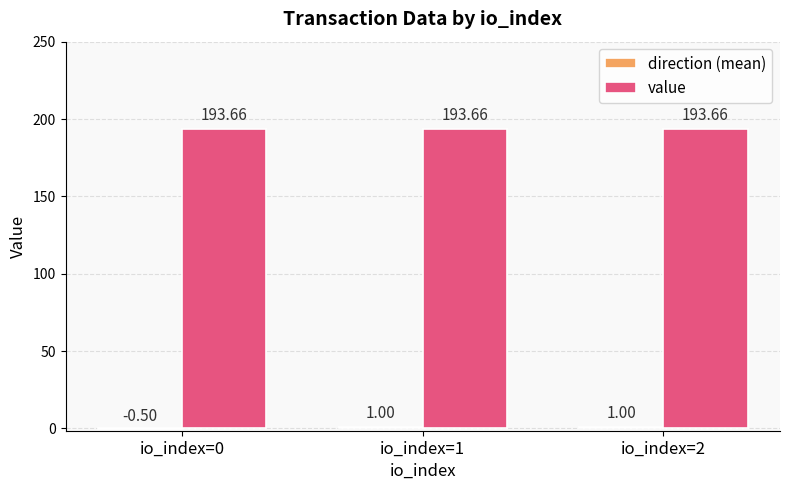

What is the spread (max minus min) of values at io_index=1?

192.7